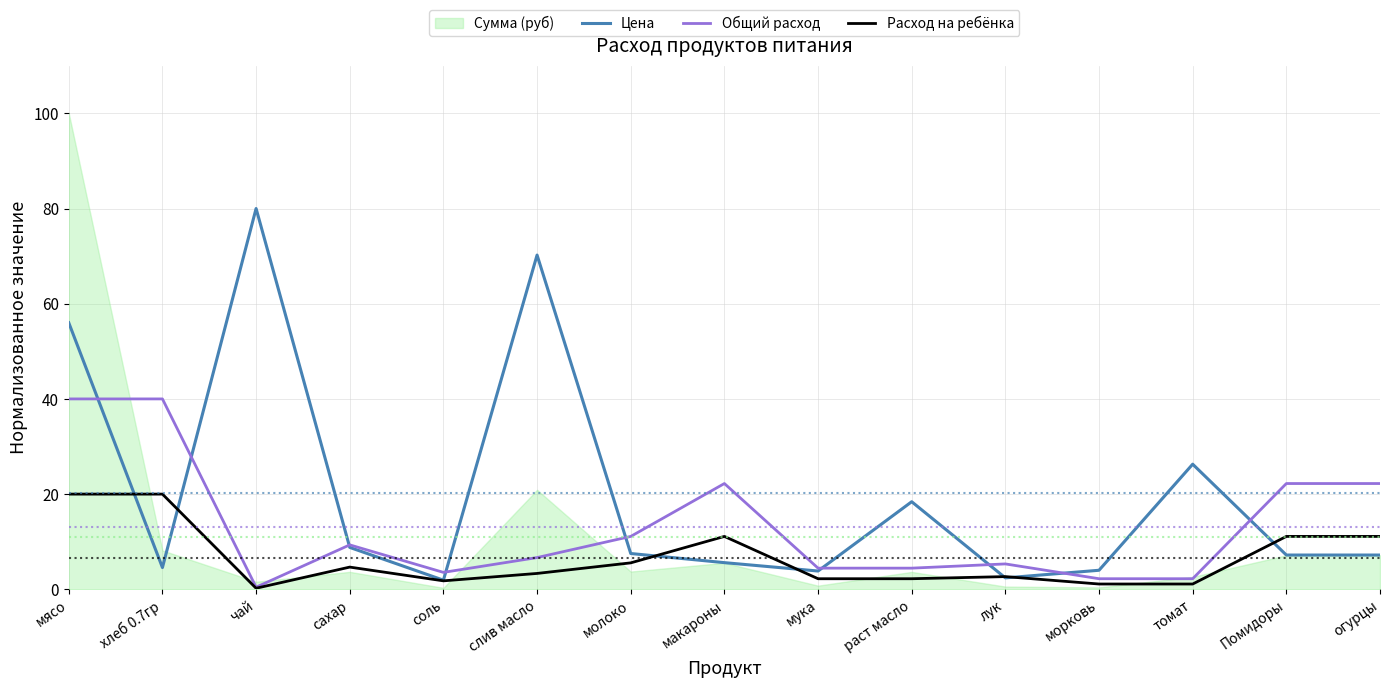

What value does the Цена series have at огурцы?

7.2